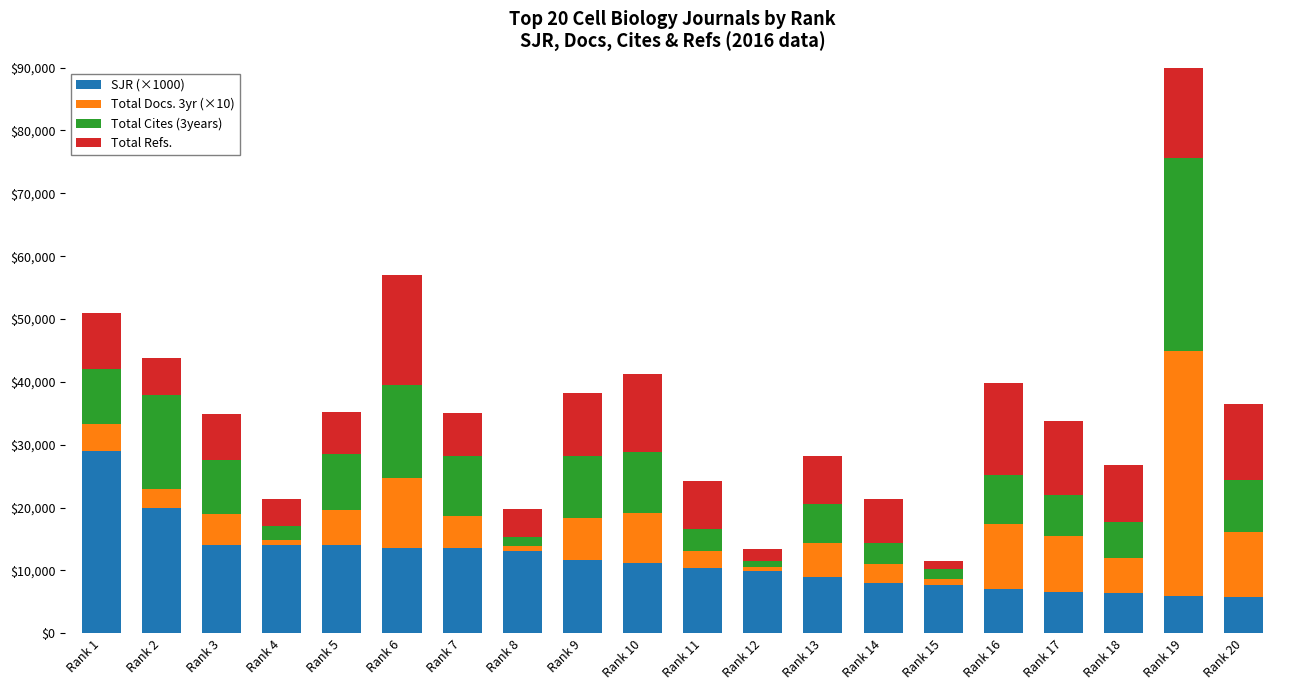

Reading left to right, transcribe all the data shown in this chart.

SJR (×1000): Rank 1=29000	Rank 2=20000	Rank 3=14000	Rank 4=14000	Rank 5=14045	Rank 6=13619	Rank 7=13509	Rank 8=13122	Rank 9=11675	Rank 10=11203	Rank 11=10411	Rank 12=9907	Rank 13=8946	Rank 14=7968	Rank 15=7631	Rank 16=6995	Rank 17=6611	Rank 18=6419	Rank 19=5919	Rank 20=5776
Total Docs. 3yr (×10): Rank 1=4280	Rank 2=3000	Rank 3=5040	Rank 4=860	Rank 5=5550	Rank 6=11120	Rank 7=5210	Rank 8=830	Rank 9=6650	Rank 10=7930	Rank 11=2640	Rank 12=660	Rank 13=5500	Rank 14=3130	Rank 15=950	Rank 16=10420	Rank 17=8840	Rank 18=5510	Rank 19=38980	Rank 20=10270
Total Cites (3years): Rank 1=8762	Rank 2=14835	Rank 3=8545	Rank 4=2233	Rank 5=8919	Rank 6=14826	Rank 7=9532	Rank 8=1415	Rank 9=9839	Rank 10=9683	Rank 11=3482	Rank 12=868	Rank 13=6066	Rank 14=3281	Rank 15=1647	Rank 16=7835	Rank 17=6618	Rank 18=5729	Rank 19=30785	Rank 20=8344
Total Refs.: Rank 1=8982	Rank 2=5959	Rank 3=7278	Rank 4=4278	Rank 5=6730	Rank 6=17414	Rank 7=6760	Rank 8=4351	Rank 9=10023	Rank 10=12493	Rank 11=7750	Rank 12=2042	Rank 13=7742	Rank 14=6982	Rank 15=1358	Rank 16=14536	Rank 17=11634	Rank 18=9127	Rank 19=34134	Rank 20=12092